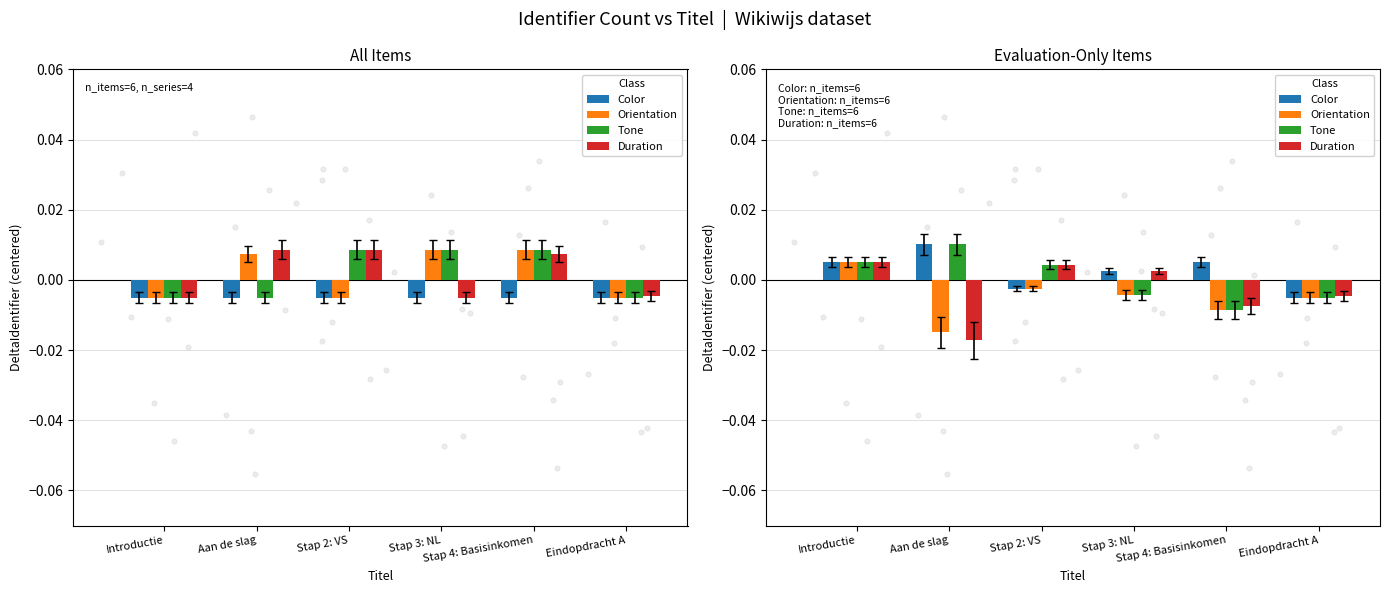

Which series contains the lowest Y value?

Duration